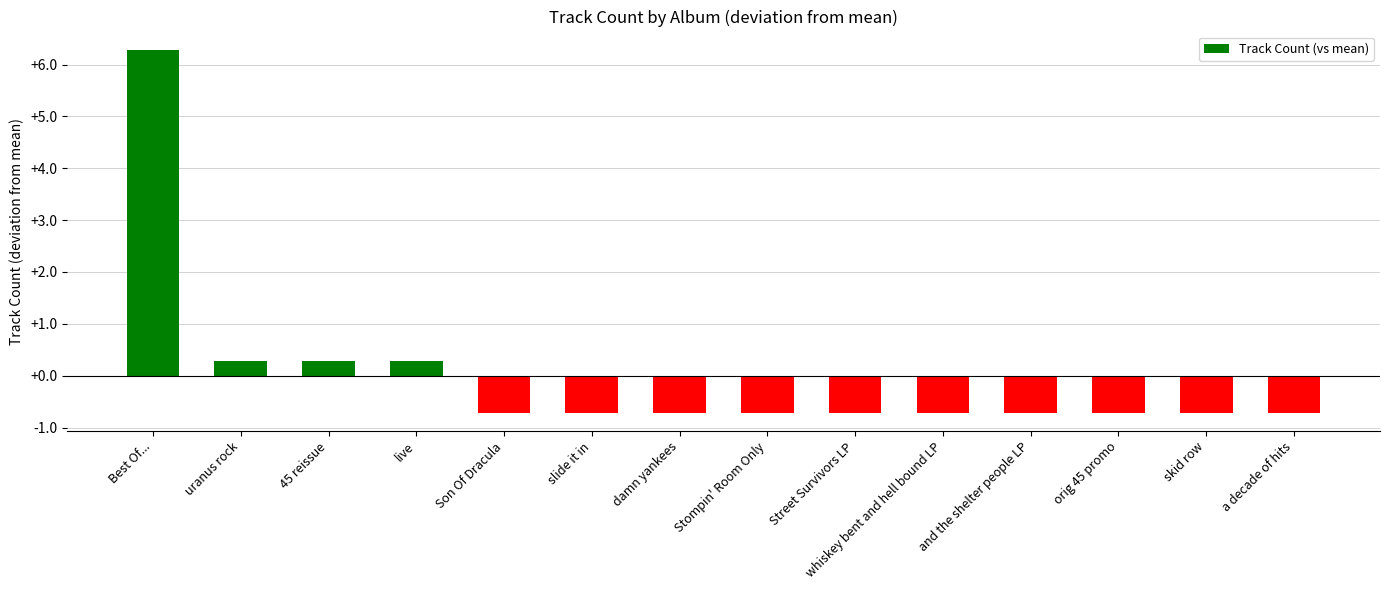

At which category does the chart reach its peak across all series?

Best Of...